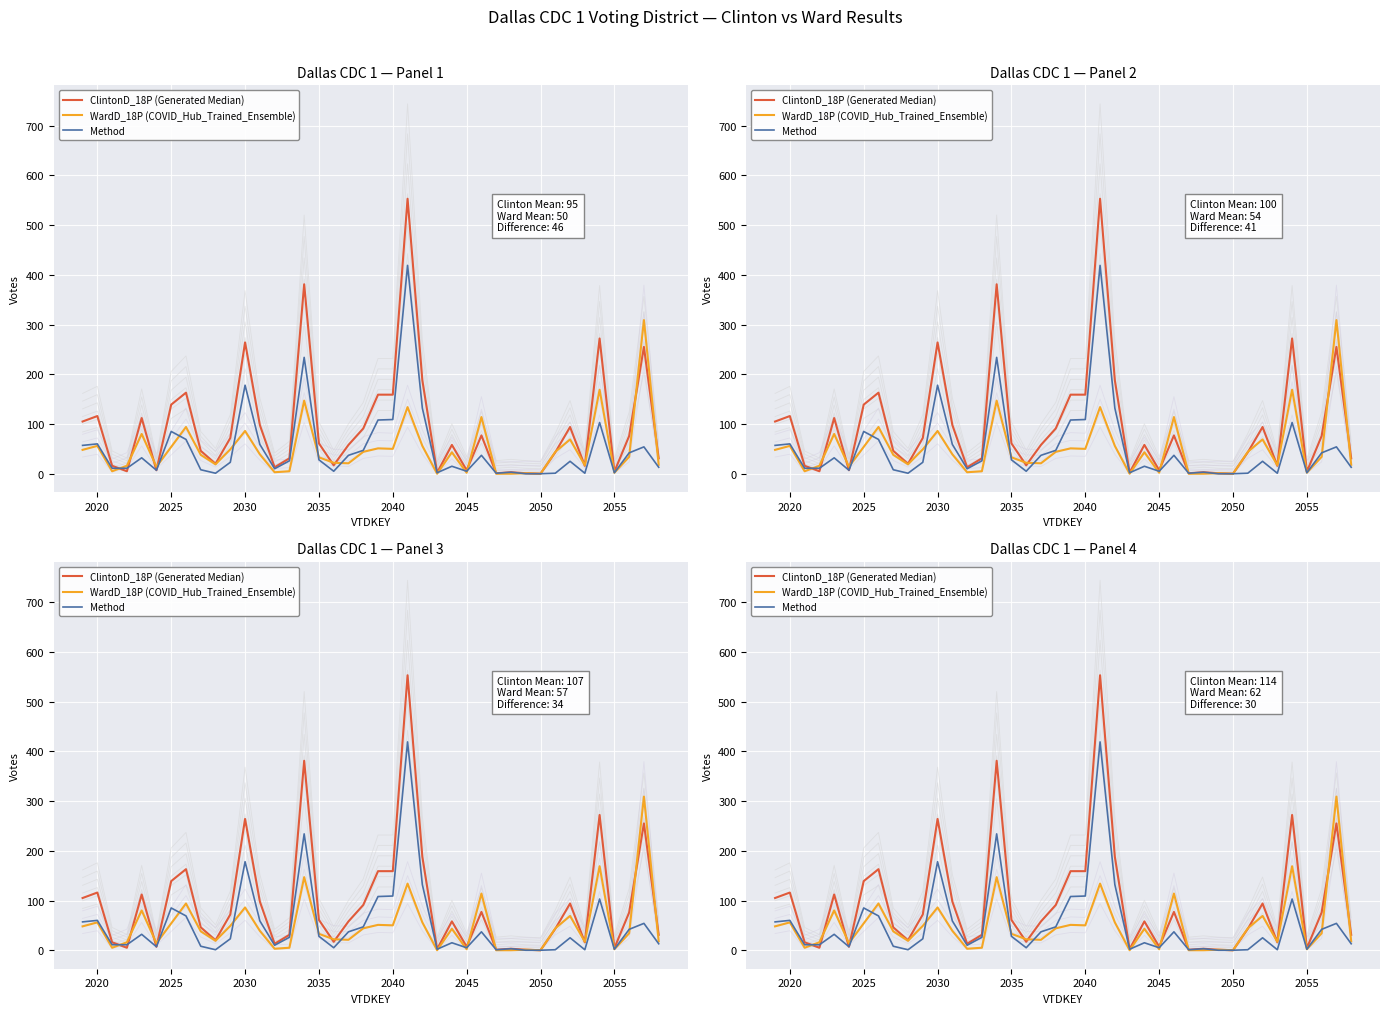

Is the value of WardD_18P (COVID_Hub_Trained_Ensemble) at 25 greater than the value of Method at 33?

Yes